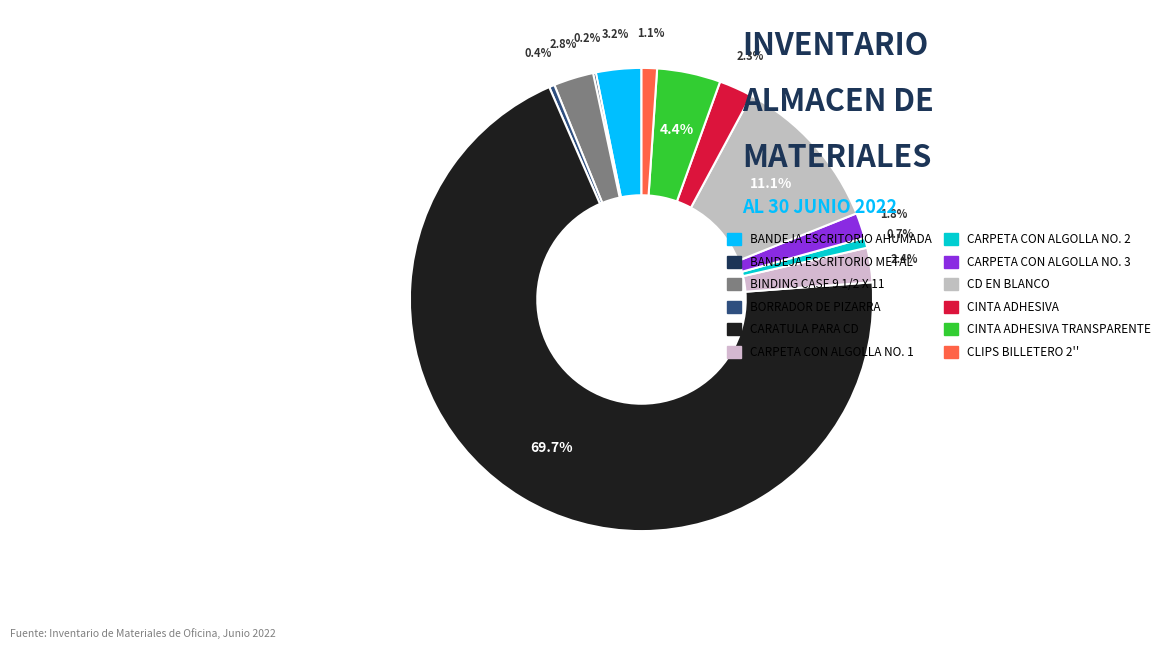

To the nearest percent, what portion does CINTA ADHESIVA represent?

2%